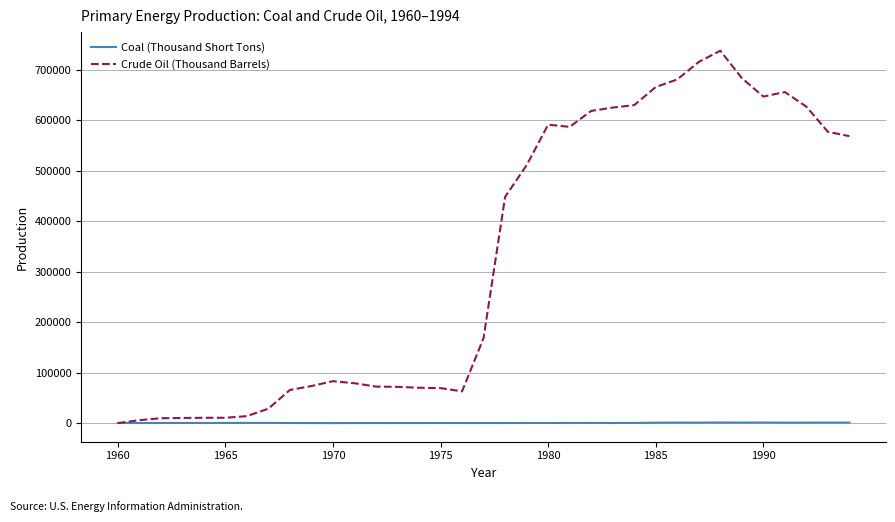

Which series has the widest spread of values?

Crude Oil (Thousand Barrels)